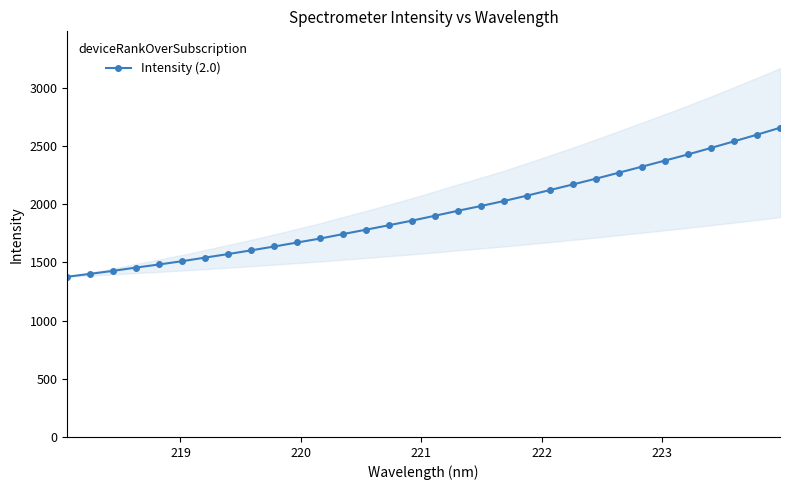

What is the value of the Intensity (2.0) point at the 14th from the left?

1782.3